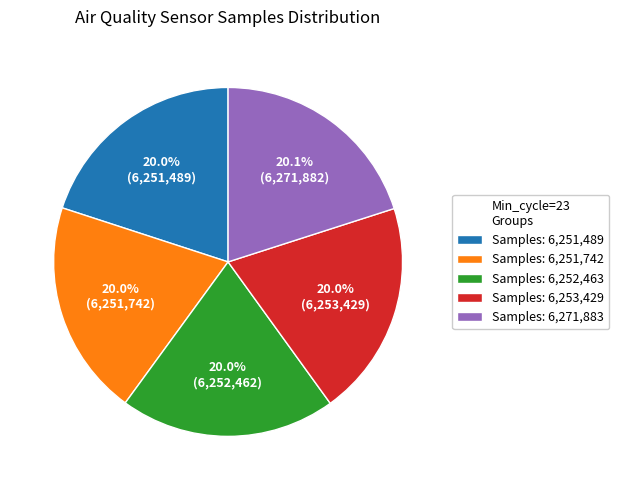

What is the ratio of the value at Samples: 6,253,429 to the value at Samples: 6,271,883?

1.0